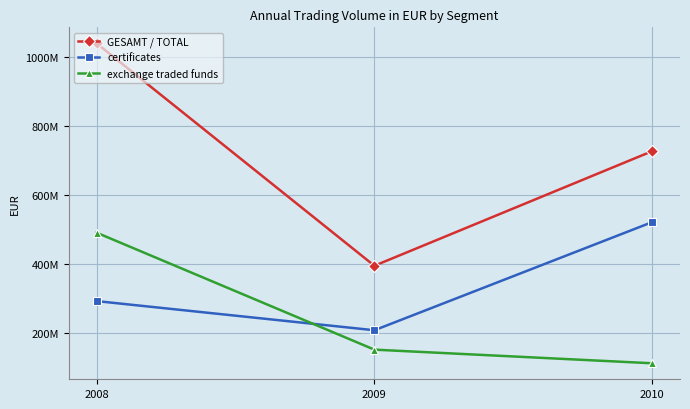

What is the minimum value for certificates?

209137800.2